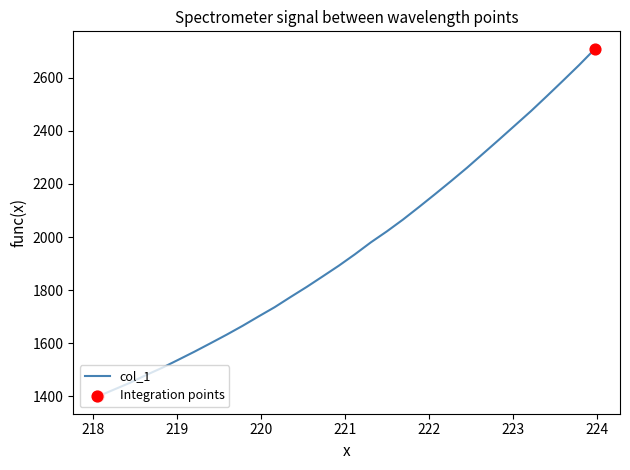

What is the minimum value shown in the chart?

1400.3